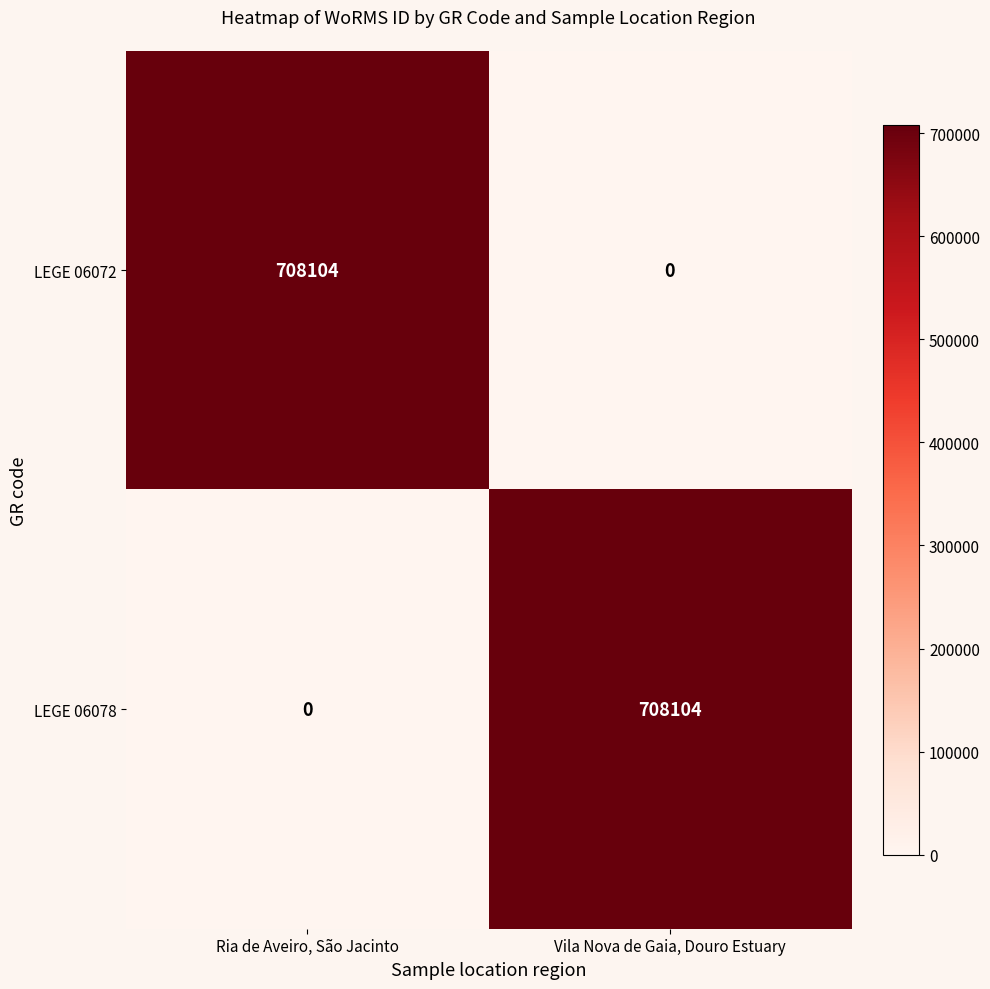

Rank the series at Ria de Aveiro, São Jacinto from lowest to highest value.

LEGE 06078, LEGE 06072